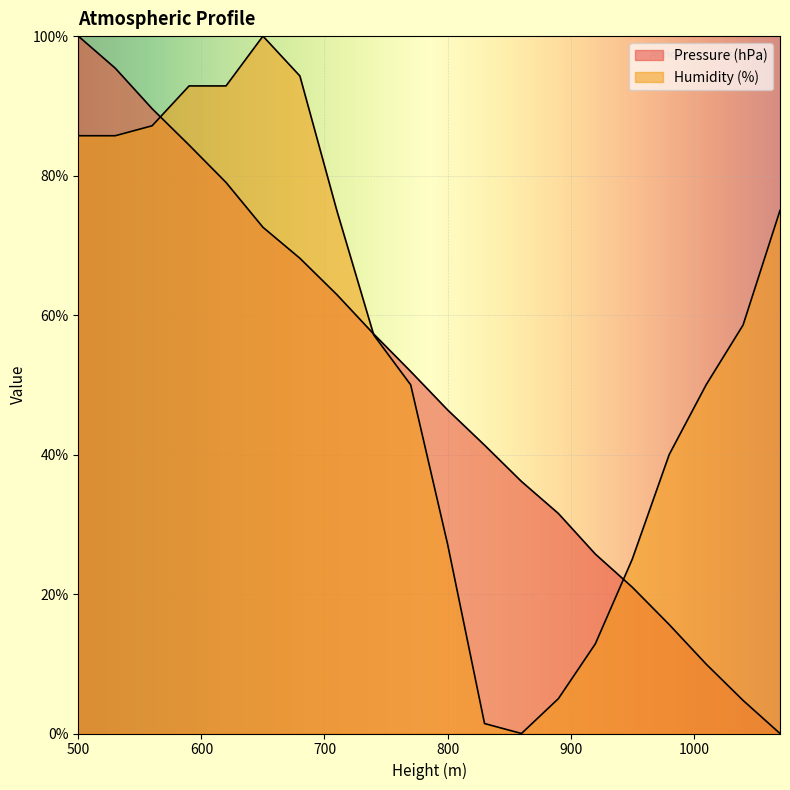

Which label corresponds to the largest value in the chart?

500